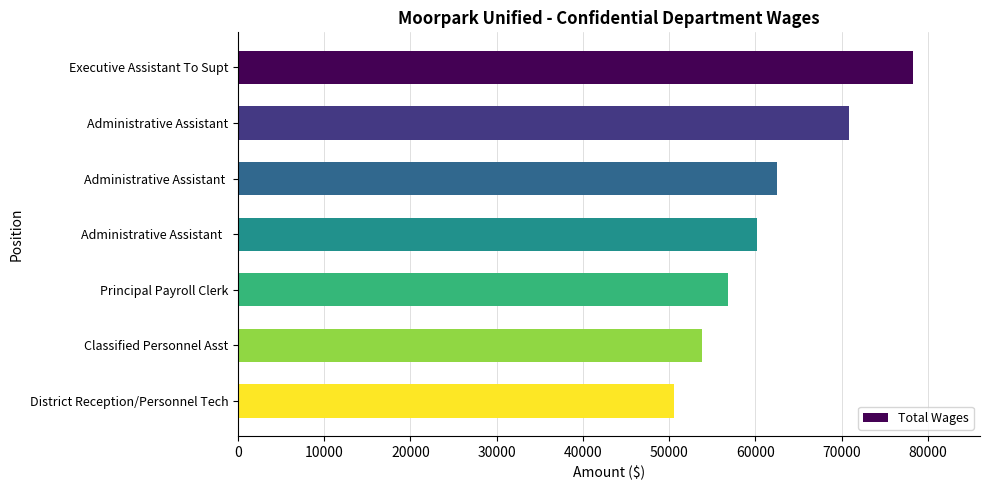

What is the maximum value shown in the chart?

78228